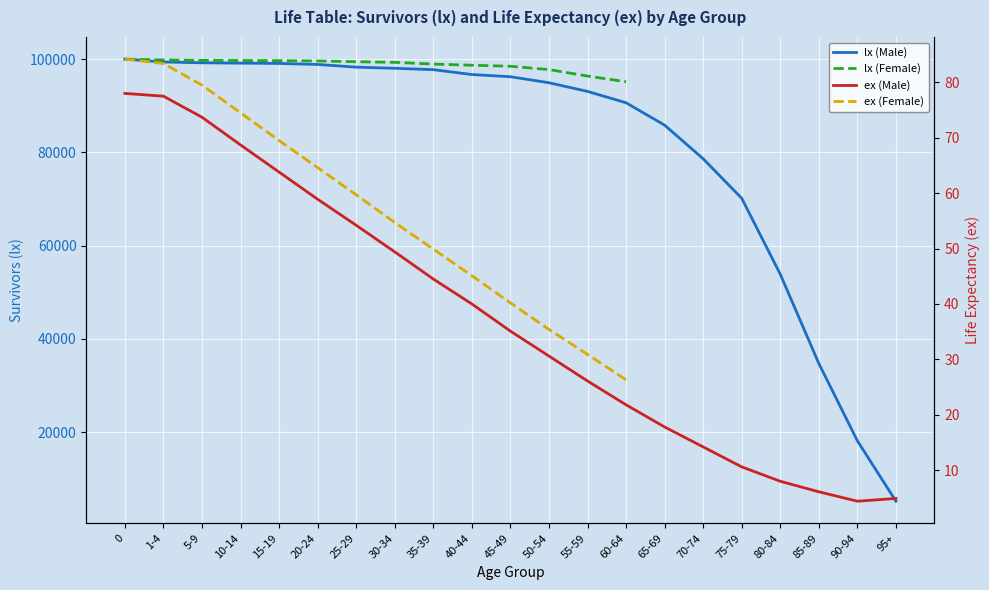

Between 1-4 and 40-44, which series saw the biggest shift?

lx (Male)